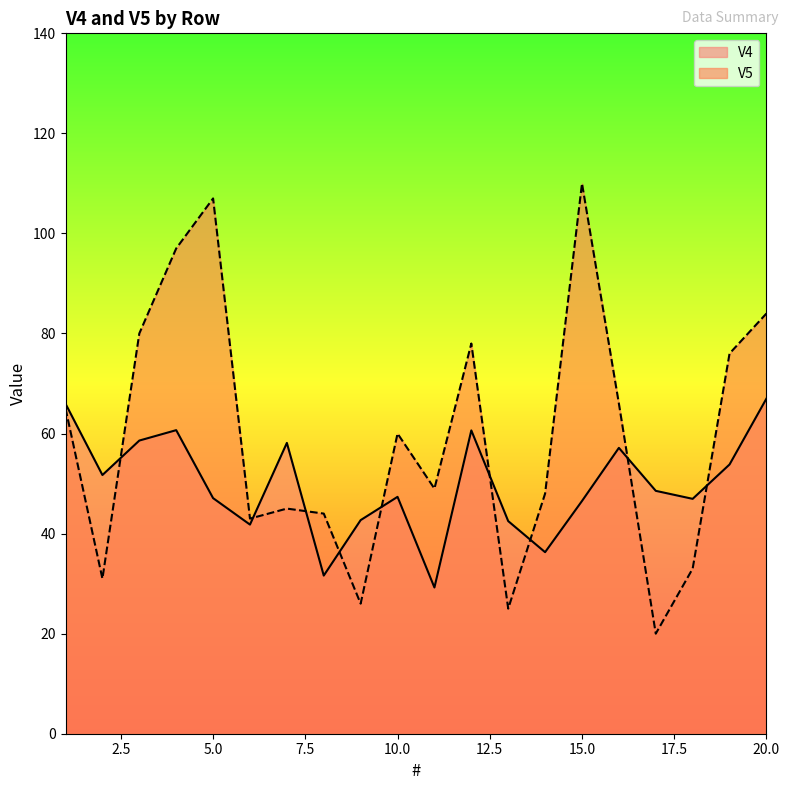

At which label is V4 closest to 48?

17